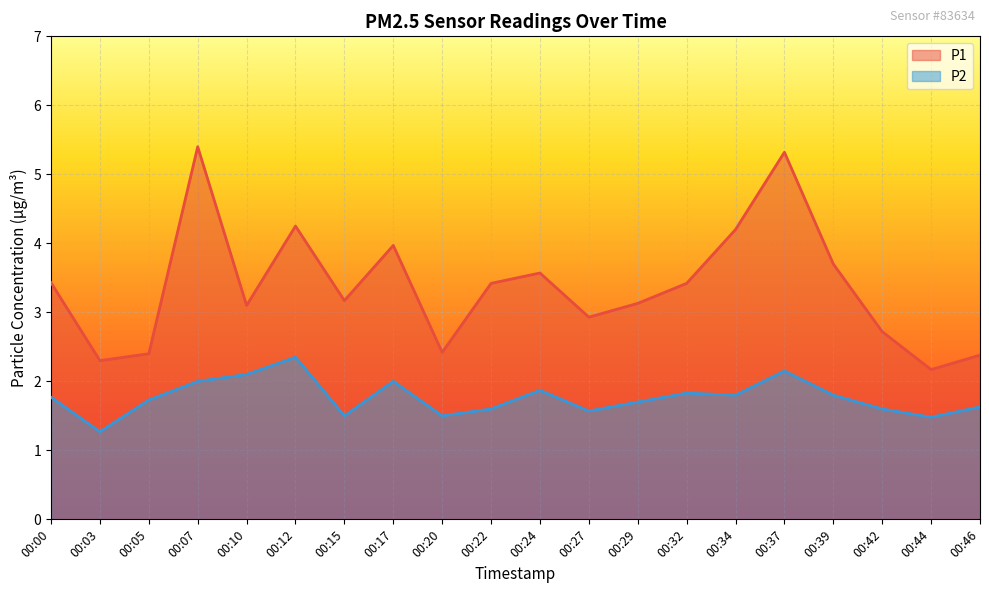

Which series has the largest total across all categories?

P1